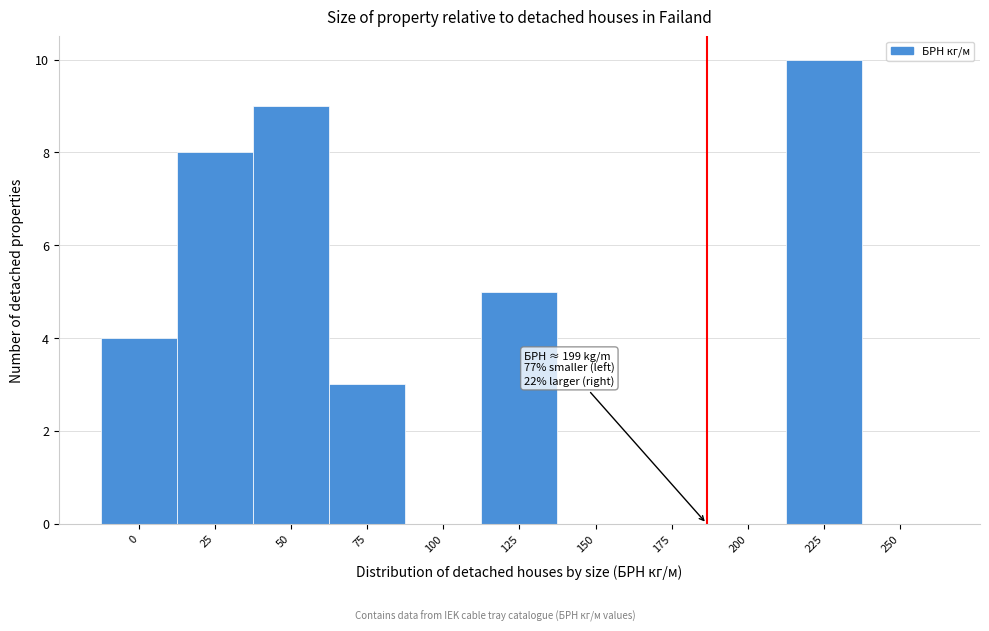

Reading left to right, what are all the values shown in this chart?

0=4	25=8	50=9	75=3	100=0	125=5	150=0	175=0	200=0	225=10	250=0